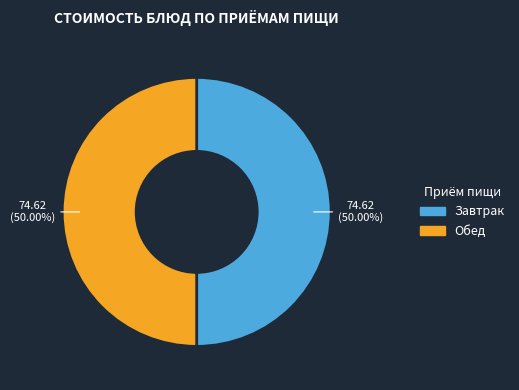

How many segments does this pie chart have?

2